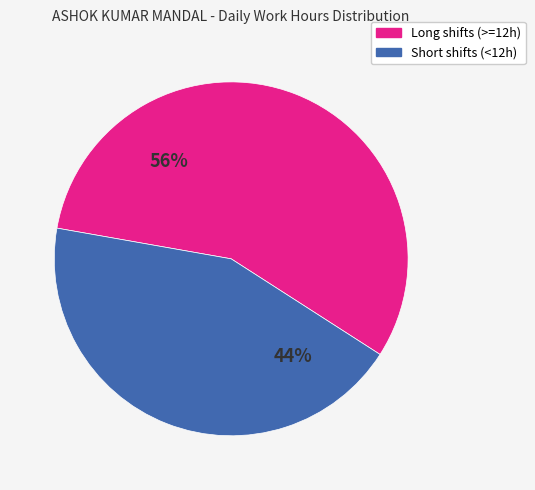

To the nearest percent, what percentage of the pie is Long shifts (>=12h)?

56%